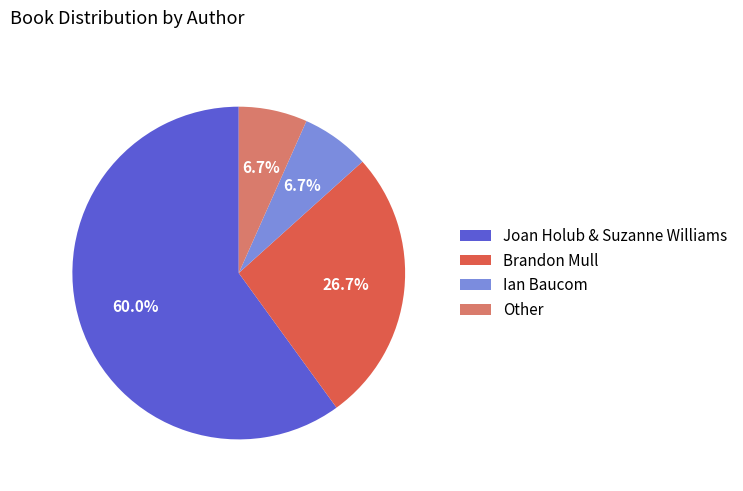

To the nearest percent, what is the difference between the largest and smallest slice percentages?

53%